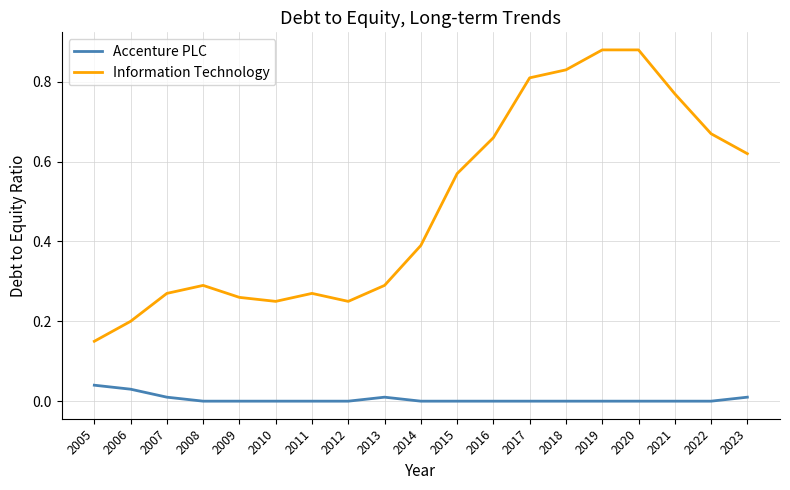

Between 2008 and 2014, which series saw the biggest shift?

Information Technology